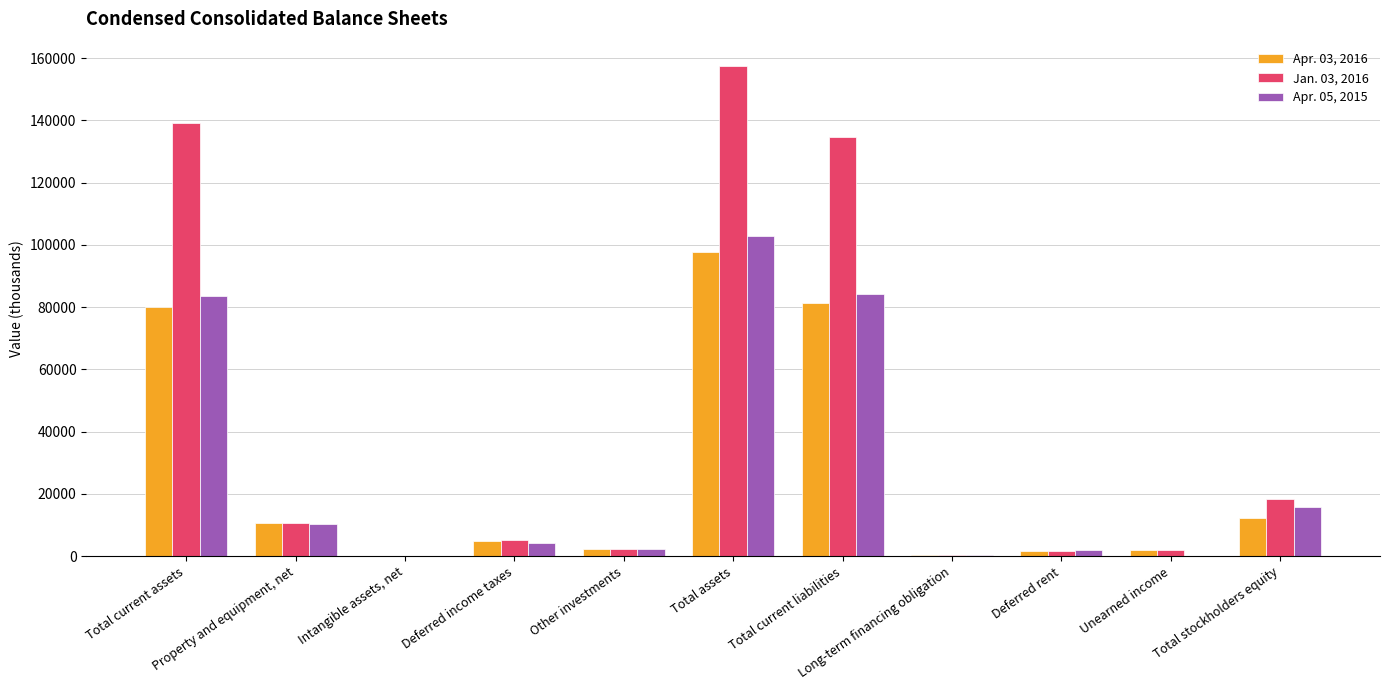

At which category is the sum across all series the highest?

Total assets